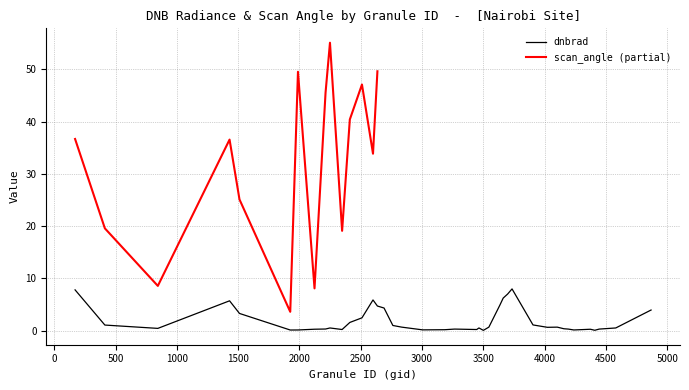

Rank the categories by value from highest to lowest.

3734, 170, 3698, 3662, 2600, 1430, 3635, 2636, 2690, 4868, 1511, 2510, 2411, 3905, 413, 2762, 2834, 3545, 4103, 4022, 3464, 4580, 2249, 845, 4157, 2213, 3266, 4445, 4193, 2123, 4373, 2348, 3446, 3185, 3005, 4238, 1988, 1925, 4409, 3500